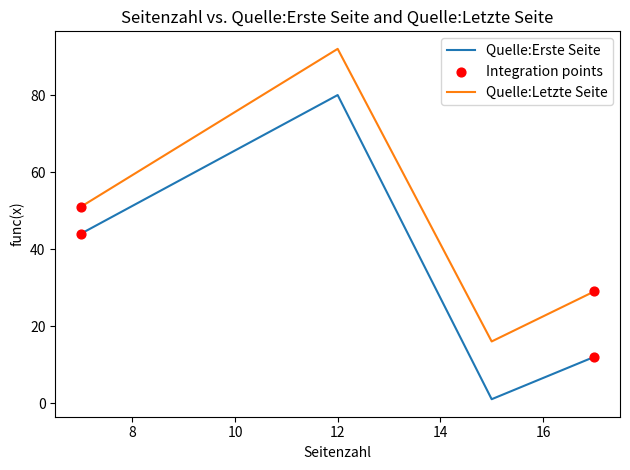

At how many categories does at least one series exceed 28?

3